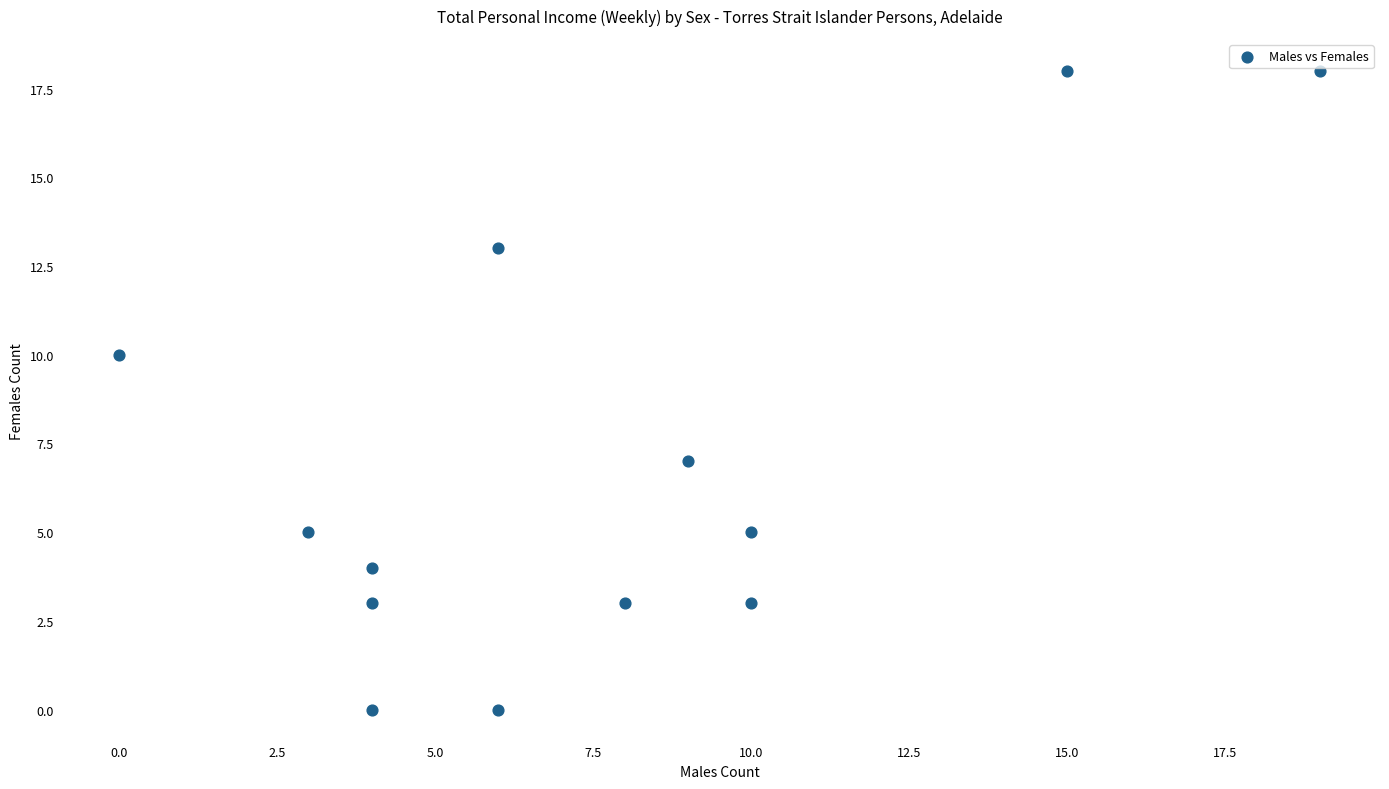

What is the range of X values (max minus min)?

19